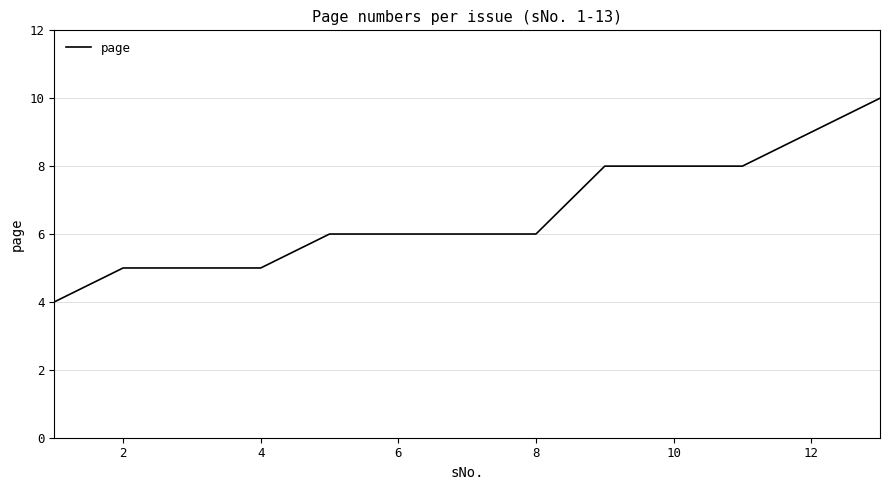

Count the values in the range 5 to 8.

10